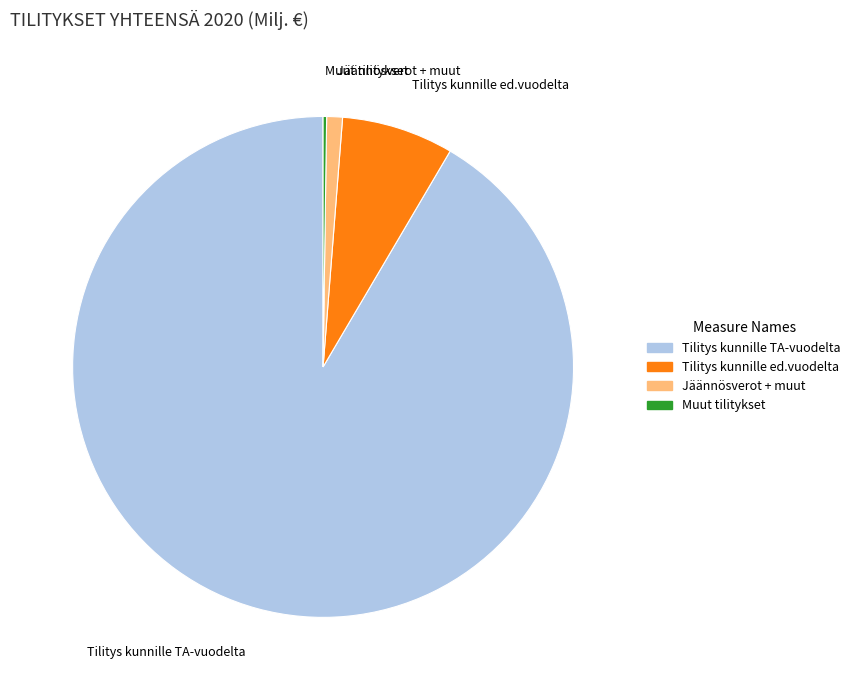

Is it true that Jäännösverot + muut is 7% of the pie?

False